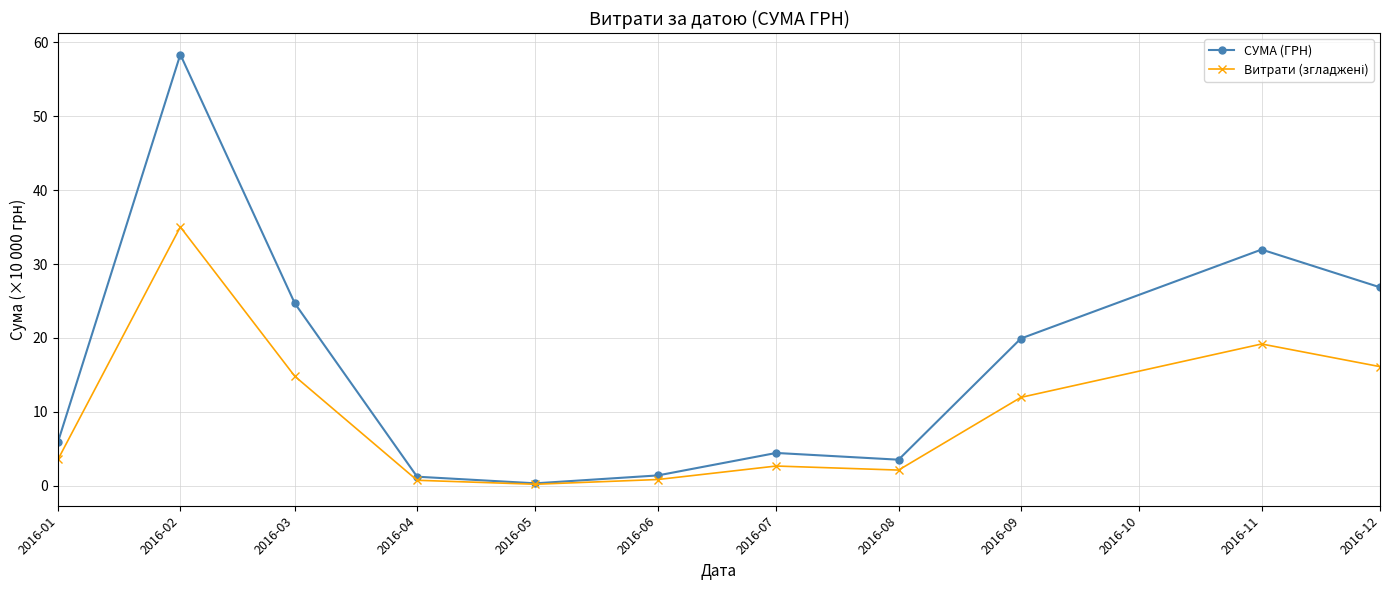

At which category does the chart reach its peak across all series?

2016-02